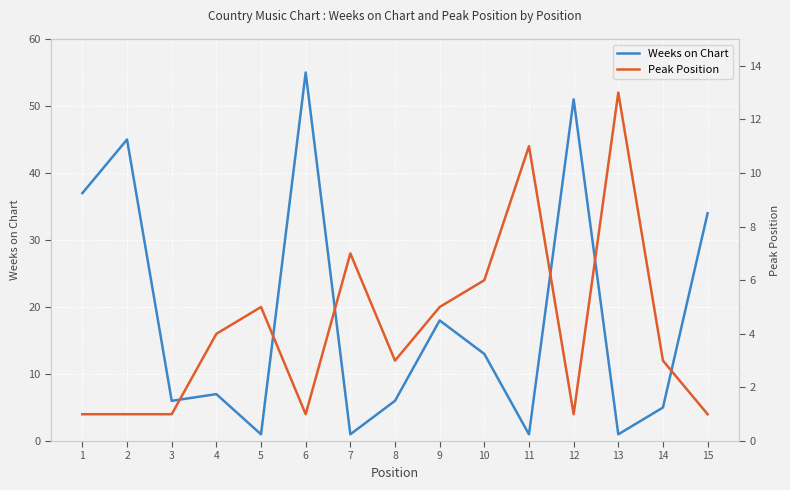

At which category is the sum across all series the highest?

6